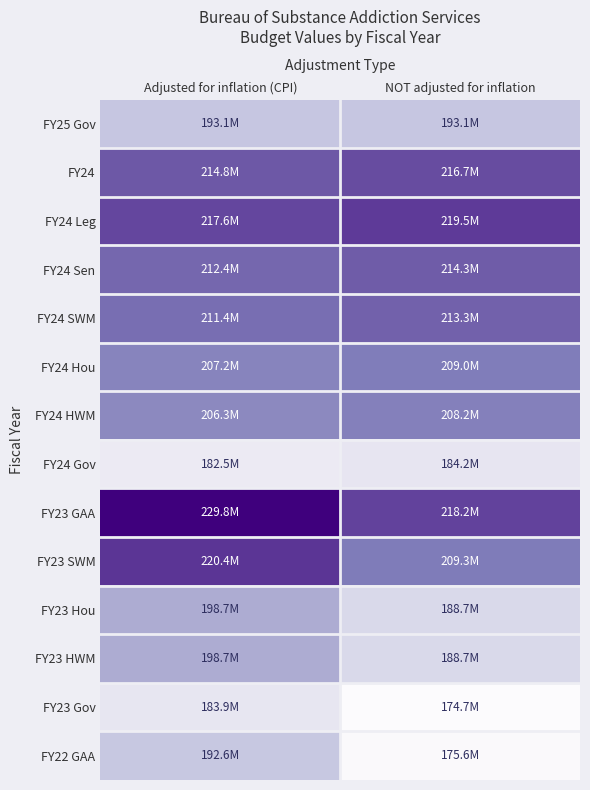

Reading right to left, transcribe all the data shown in this chart.

FY25 Gov: NOT adjusted for inflation=193128851	Adjusted for inflation (CPI)=193128851
FY24: NOT adjusted for inflation=216694161	Adjusted for inflation (CPI)=214795302
FY24 Leg: NOT adjusted for inflation=219494161	Adjusted for inflation (CPI)=217570766
FY24 Sen: NOT adjusted for inflation=214274161	Adjusted for inflation (CPI)=212396508
FY24 SWM: NOT adjusted for inflation=213274161	Adjusted for inflation (CPI)=211405271
FY24 Hou: NOT adjusted for inflation=209049157	Adjusted for inflation (CPI)=207217290
FY24 HWM: NOT adjusted for inflation=208154157	Adjusted for inflation (CPI)=206330133
FY24 Gov: NOT adjusted for inflation=184154158	Adjusted for inflation (CPI)=182540442
FY23 GAA: NOT adjusted for inflation=218208566	Adjusted for inflation (CPI)=229815019
FY23 SWM: NOT adjusted for inflation=209274161	Adjusted for inflation (CPI)=220405395
FY23 Hou: NOT adjusted for inflation=188658566	Adjusted for inflation (CPI)=198693263
FY23 HWM: NOT adjusted for inflation=188658566	Adjusted for inflation (CPI)=198693263
FY23 Gov: NOT adjusted for inflation=174658566	Adjusted for inflation (CPI)=183948607
FY22 GAA: NOT adjusted for inflation=175584092	Adjusted for inflation (CPI)=192643739